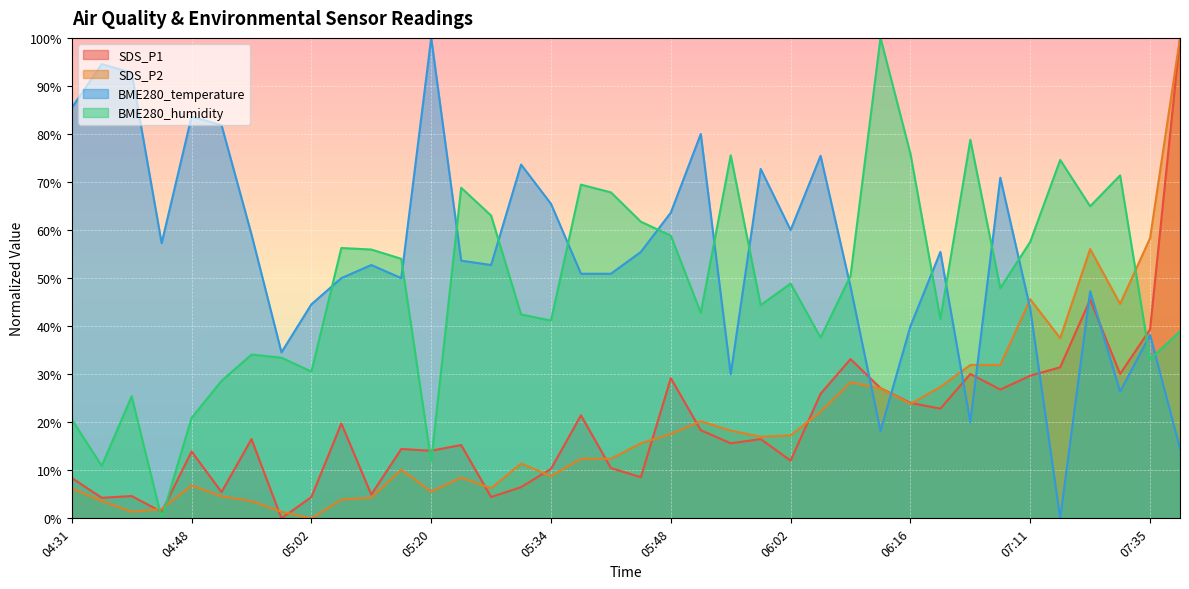

How many data points in SDS_P1 are less than 16?

19